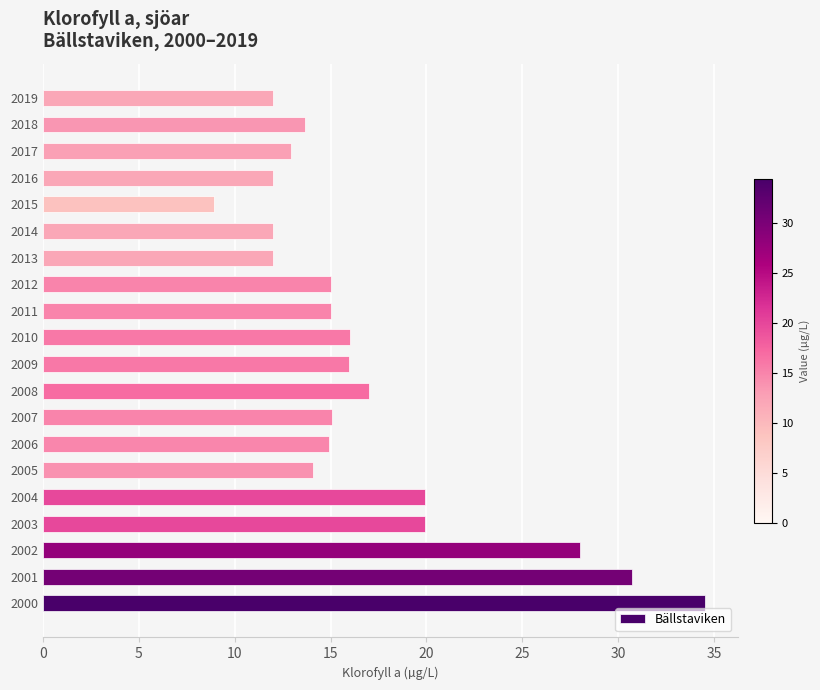

What is the sum of all values?

339.5